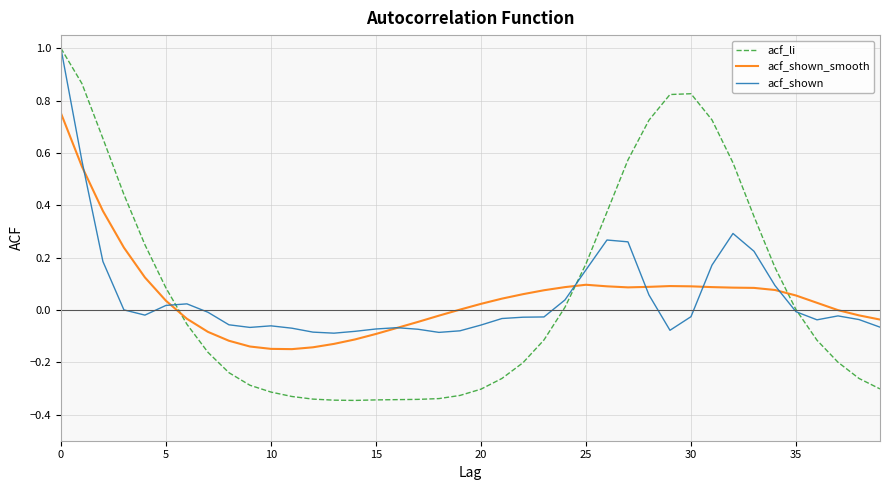

Which series has the largest range (max minus min)?

acf_li